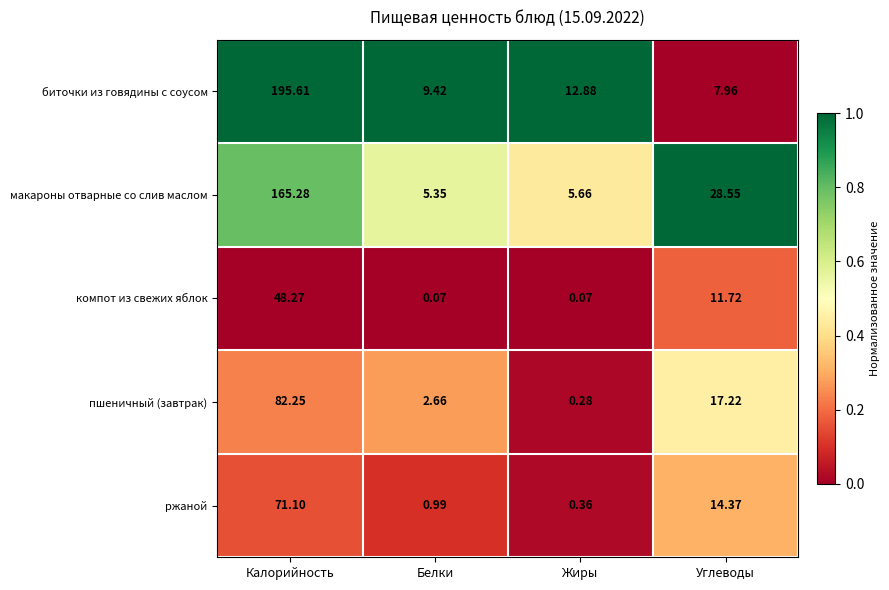

Where does the компот из свежих яблок series first go above 11?

Калорийность